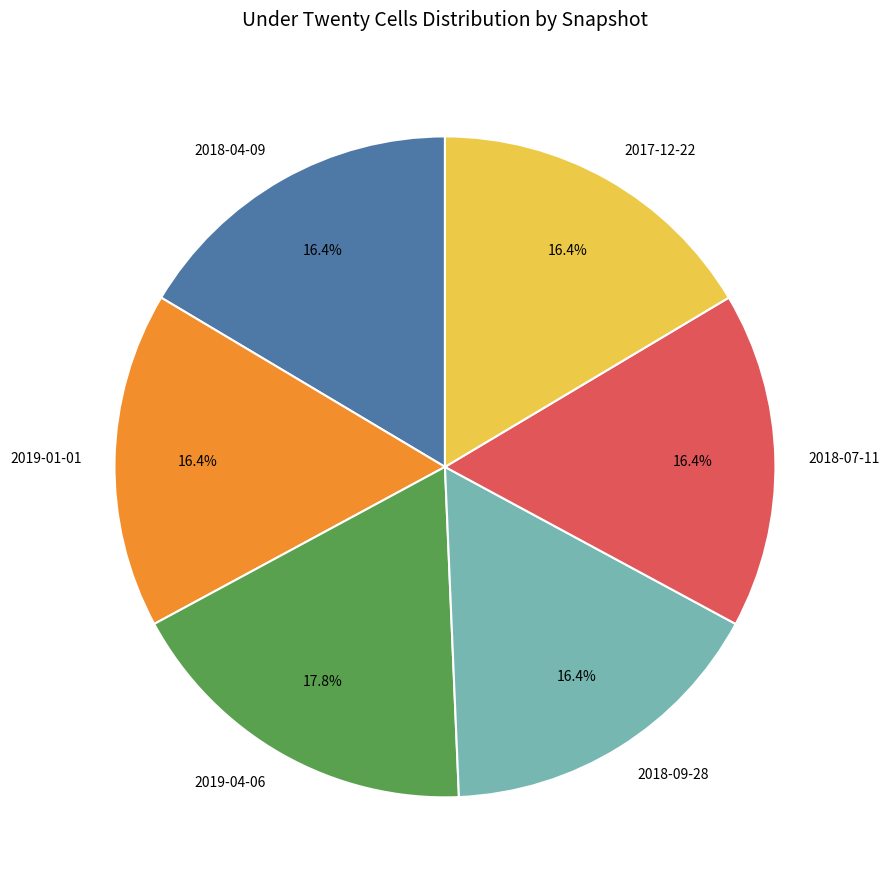

How many segments does this pie chart have?

6